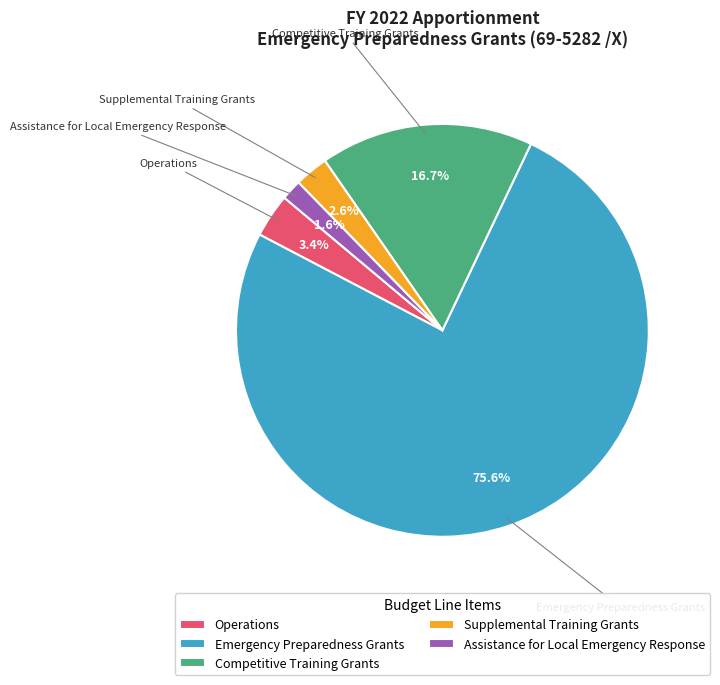

What is the total percentage of Emergency Preparedness Grants and Supplemental Training Grants?

78.3%